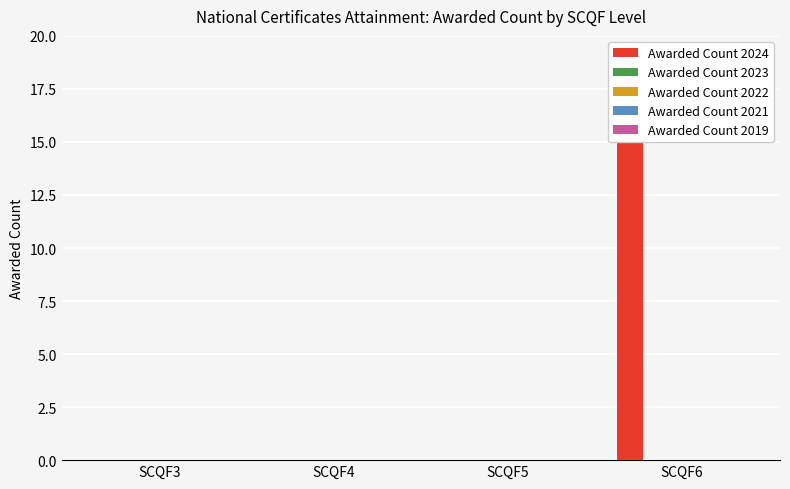

At how many categories does at least one series exceed 10?

1